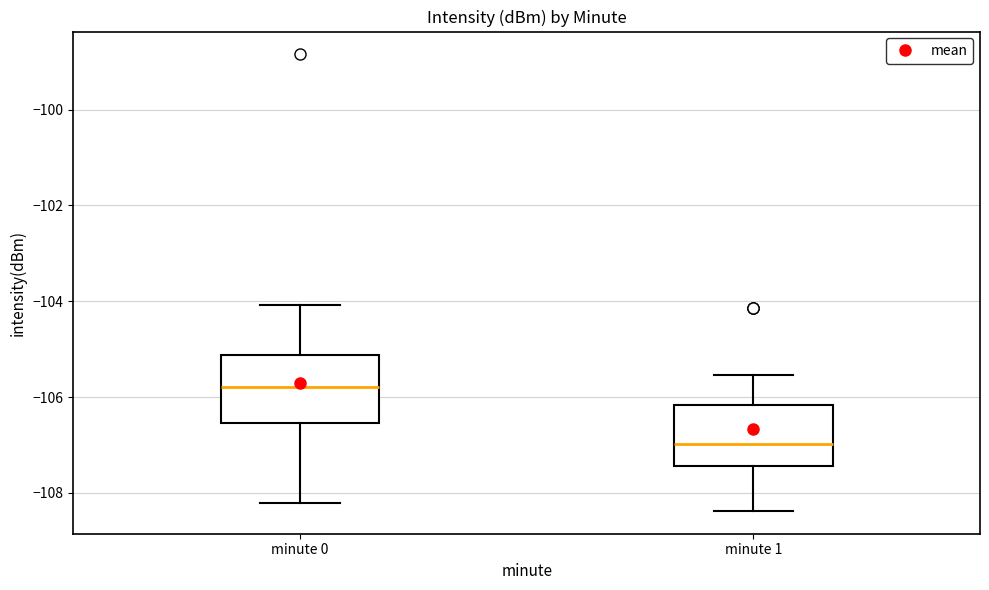

Which box's median line is the highest?

minute 0